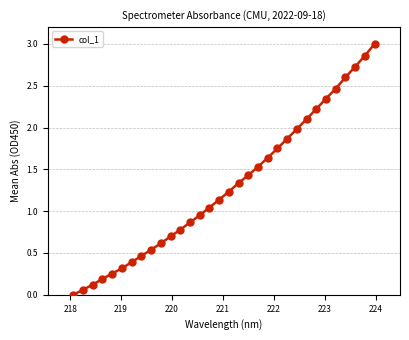

What is the greatest value displayed?

3.0